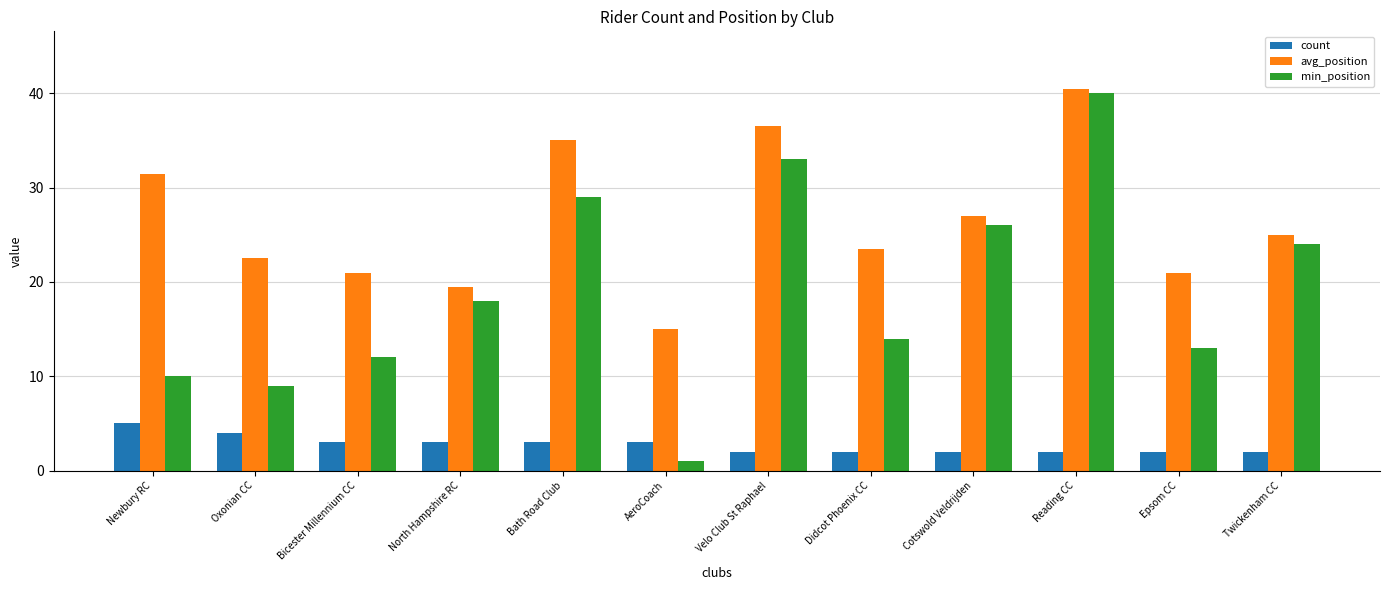

Which series has the widest spread of values?

min_position